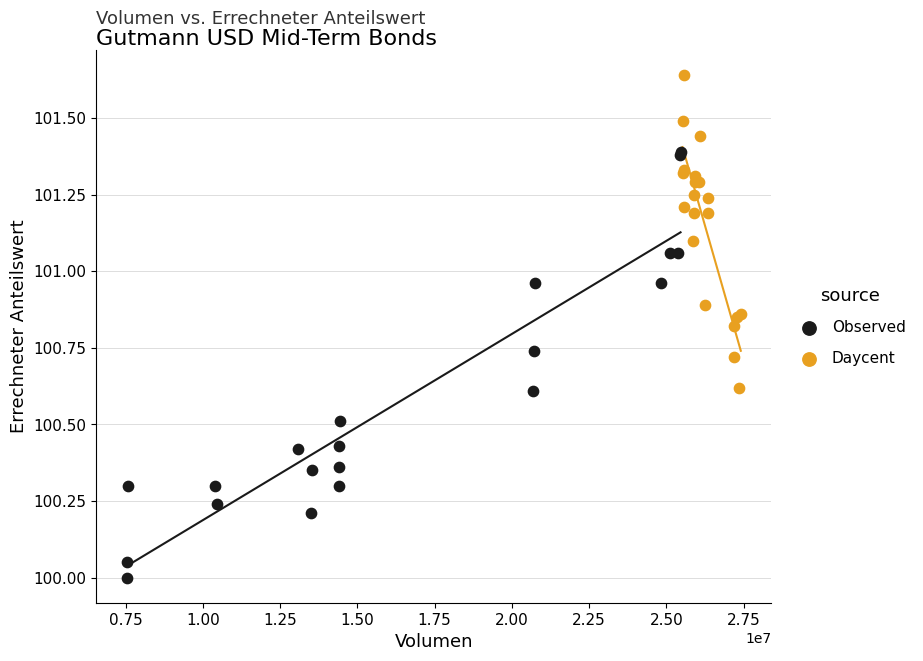

Which series reaches the minimum Y coordinate?

Observed